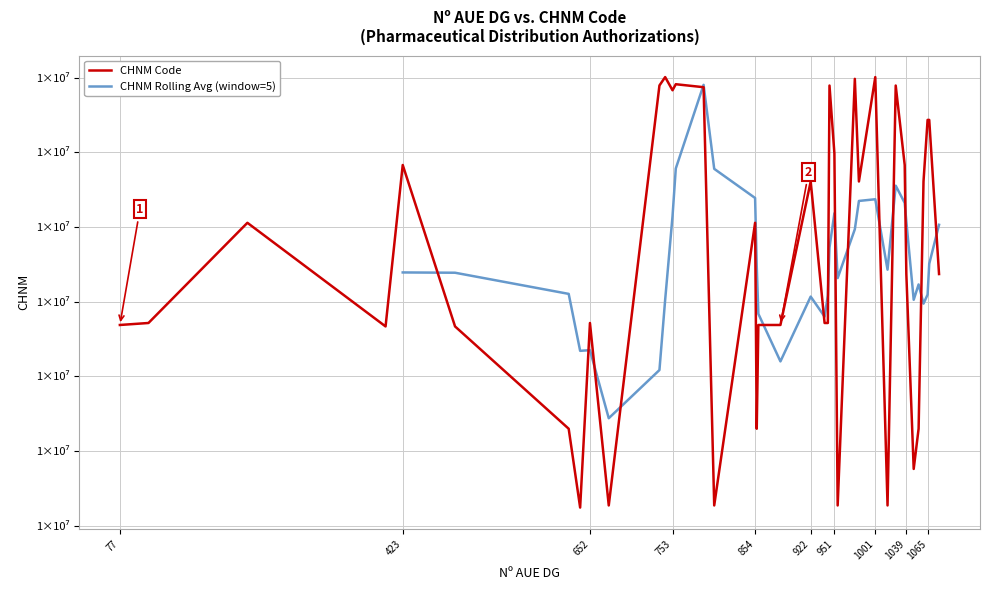

List the labels in order of value, smallest first.

640, 675, 804, 955, 1016, 1048, 626, 856, 1054, 402, 487, 77, 858, 885, 112, 652, 939, 943, 1039, 1079, 233, 854, 922, 981, 1060, 423, 1037, 951, 1065, 1067, 753, 791, 945, 1026, 737, 757, 976, 744, 1001